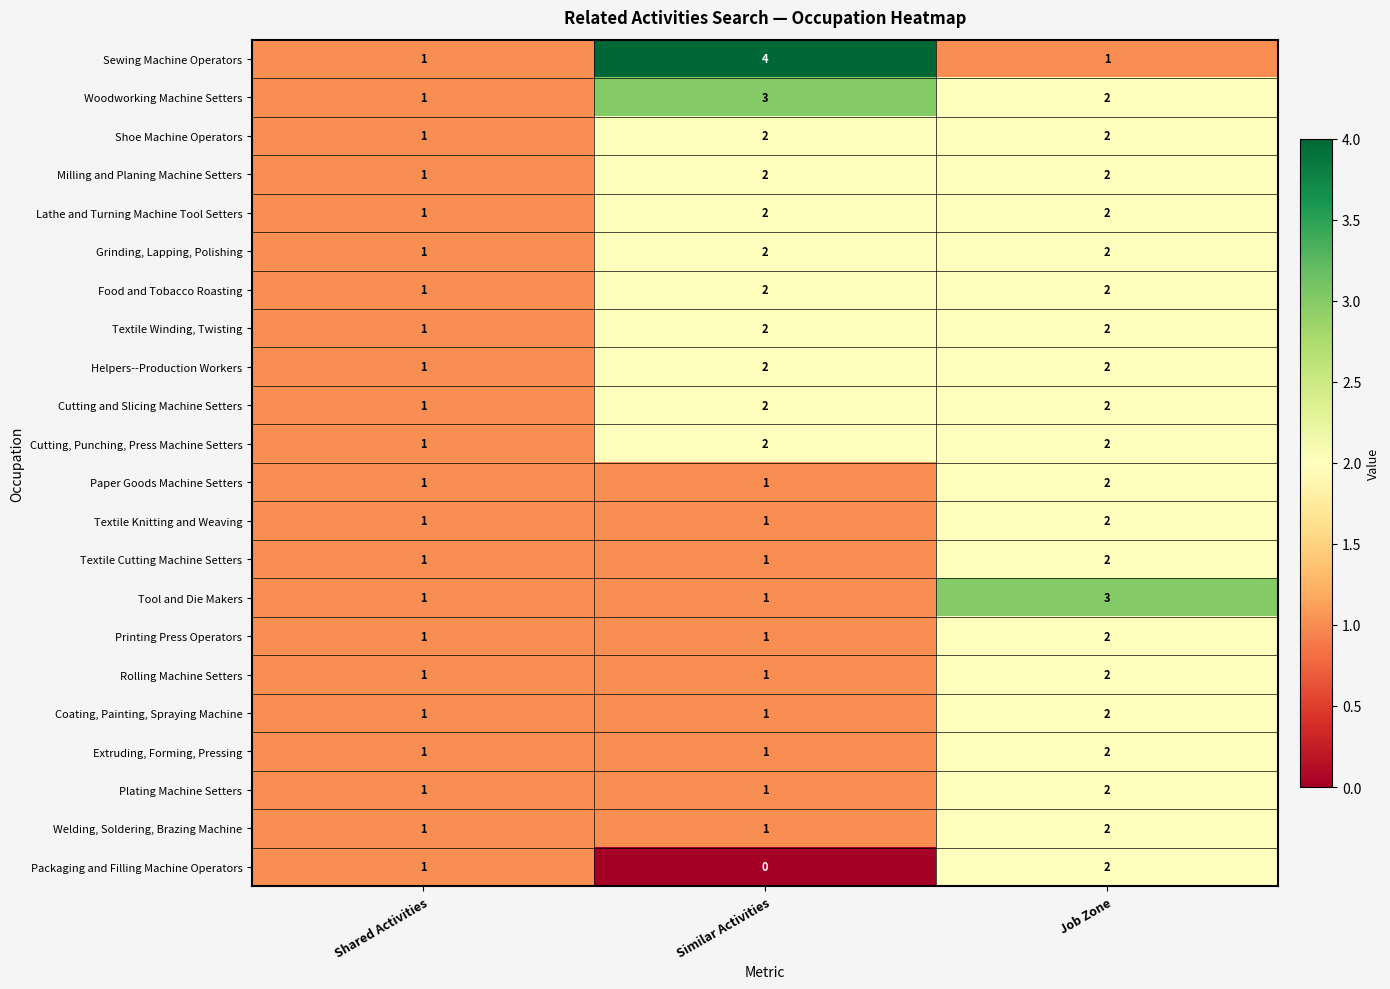

Between Similar Activities and Job Zone, which series saw the biggest shift?

Sewing Machine Operators